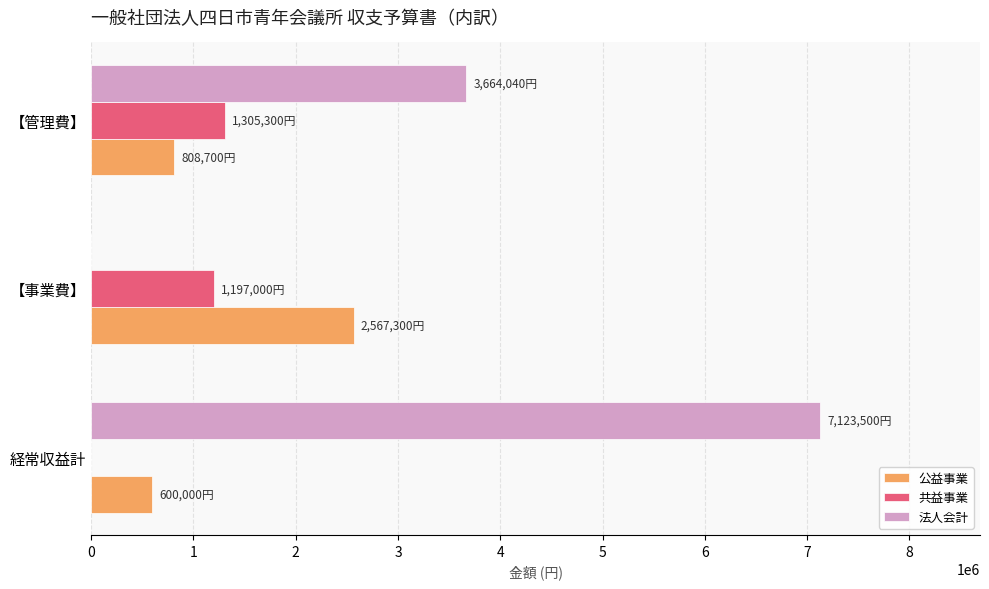

Between 経常収益計 and 【事業費】, which series saw the biggest shift?

法人会計